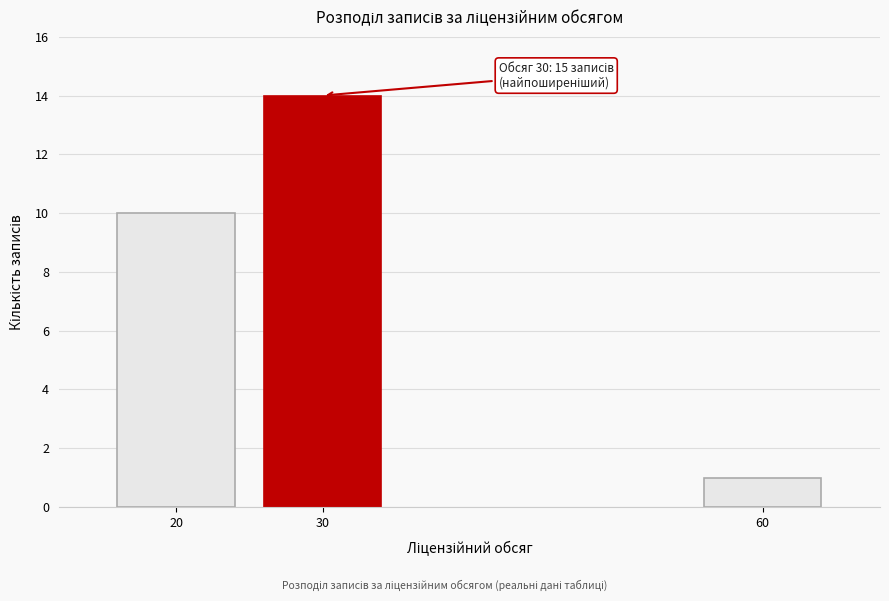

Reading left to right, transcribe all the data shown in this chart.

20=10	30=14	60=1